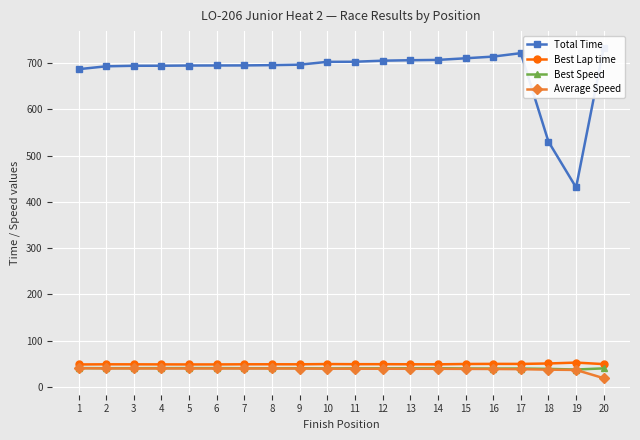

What is the value of the Average Speed point at the 8th from the left?

39.9